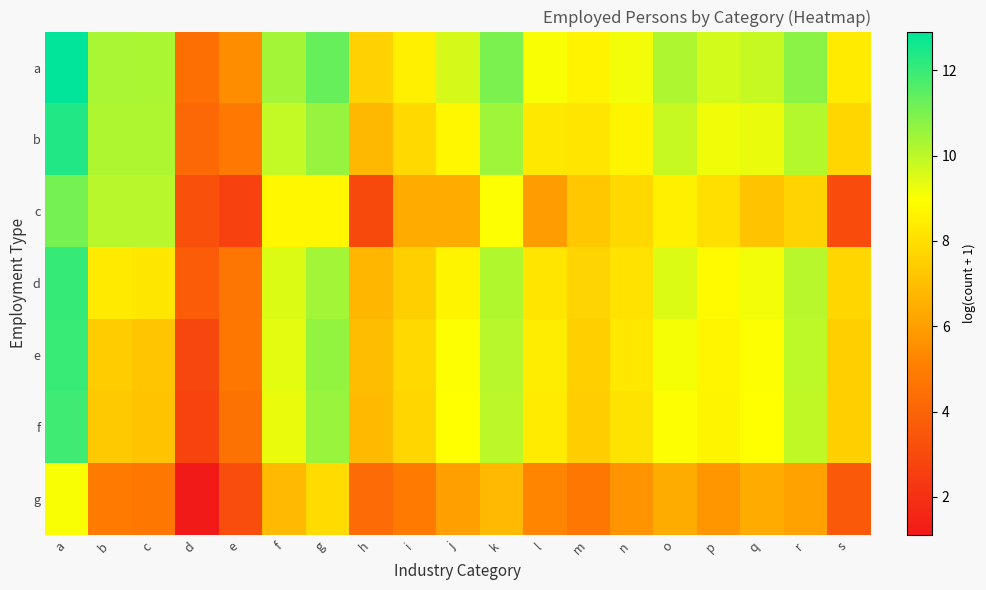

What is the difference between the highest and lowest values at b?

5.4